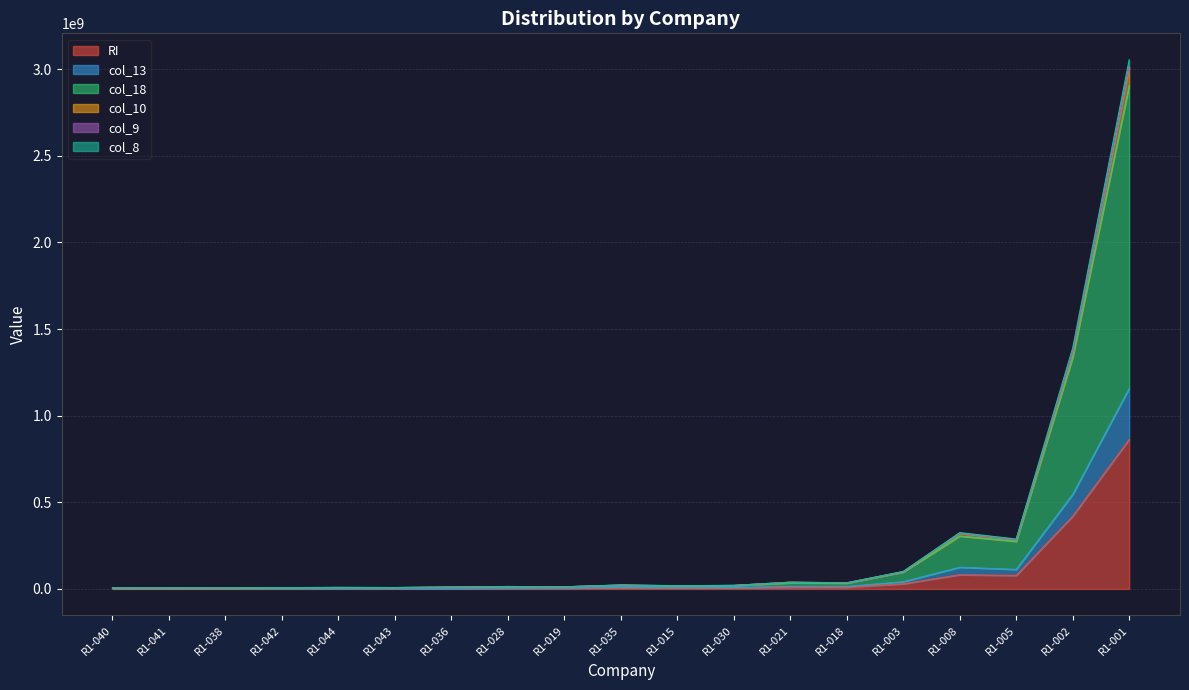

Which series has the widest spread of values?

col_18